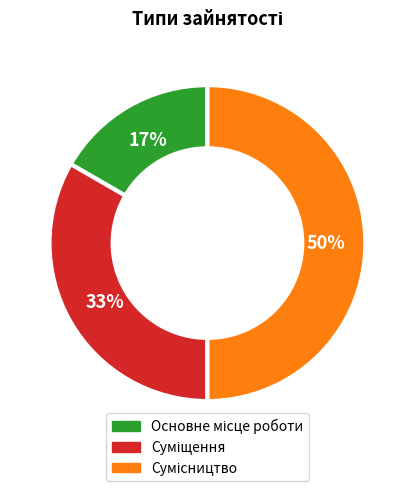

To the nearest percent, what is the average slice percentage?

33%